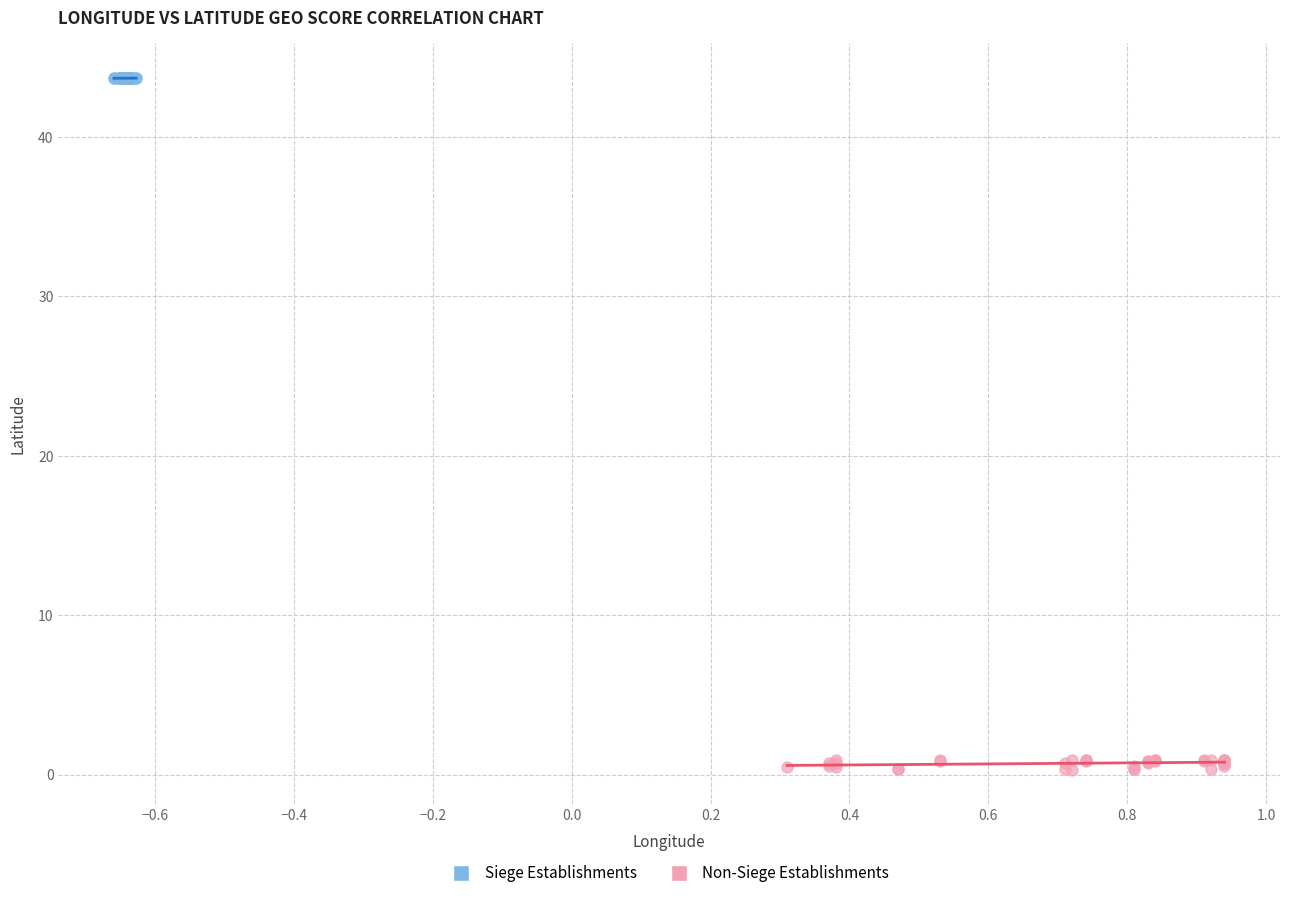

Which series has the widest spread of Y values?

Non-Siege Establishments